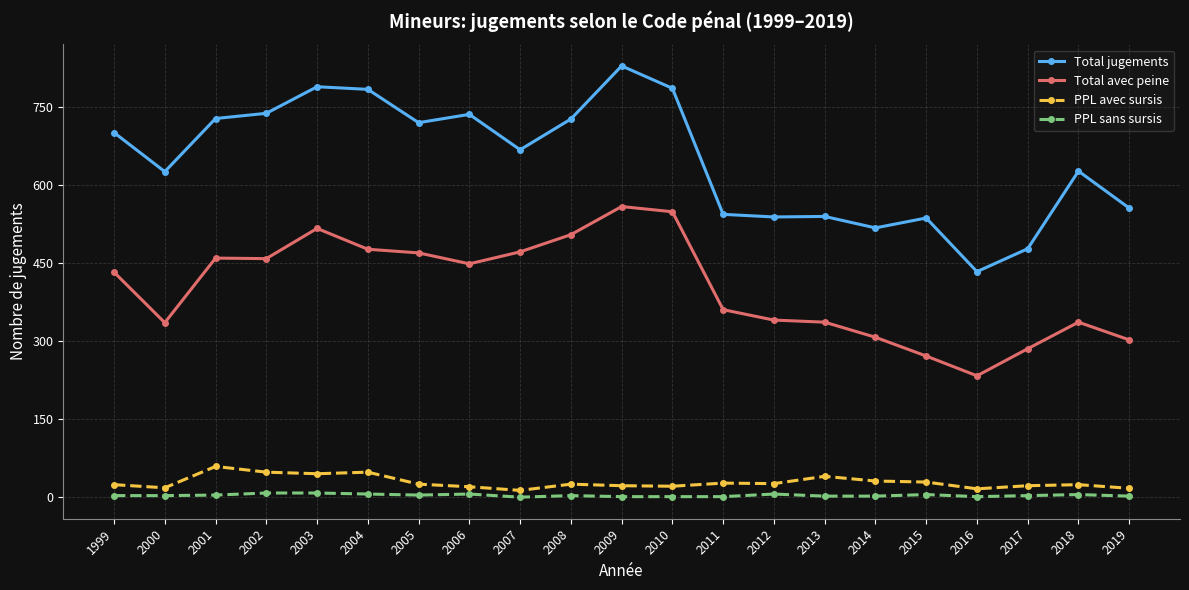

Rank the series by their maximum value, from highest to lowest.

Total jugements, Total avec peine, PPL avec sursis, PPL sans sursis